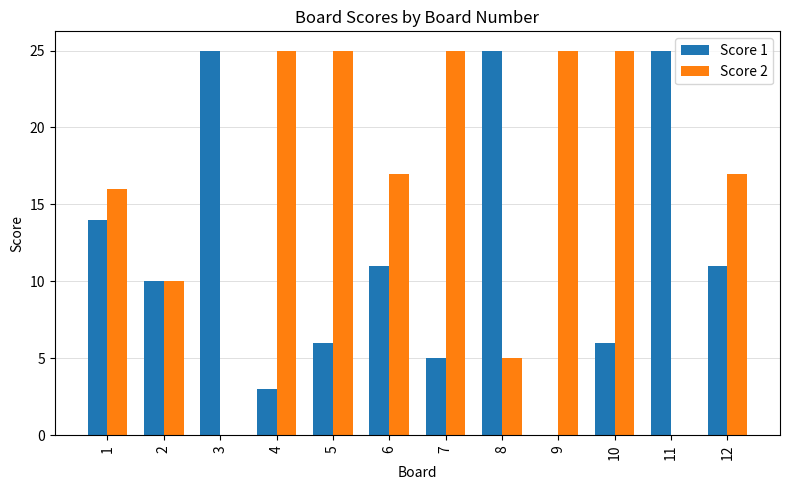

Reading left to right, extract all data points from this chart.

Score 1: 1=14	2=10	3=25	4=3	5=6	6=11	7=5	8=25	9=0	10=6	11=25	12=11
Score 2: 1=16	2=10	3=0	4=25	5=25	6=17	7=25	8=5	9=25	10=25	11=0	12=17